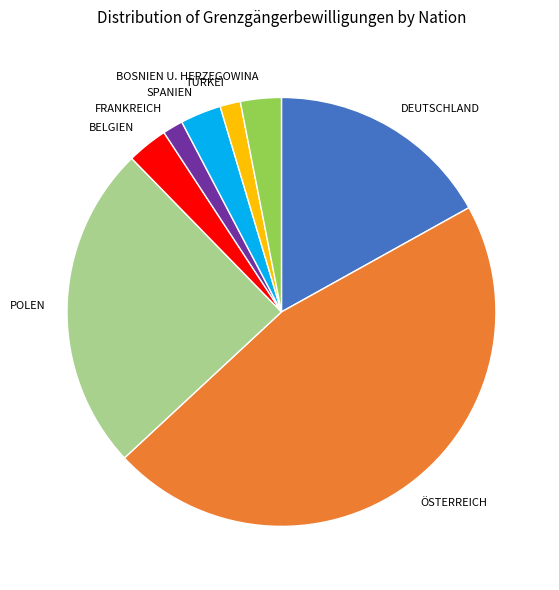

Is there a majority slice in this chart?

No